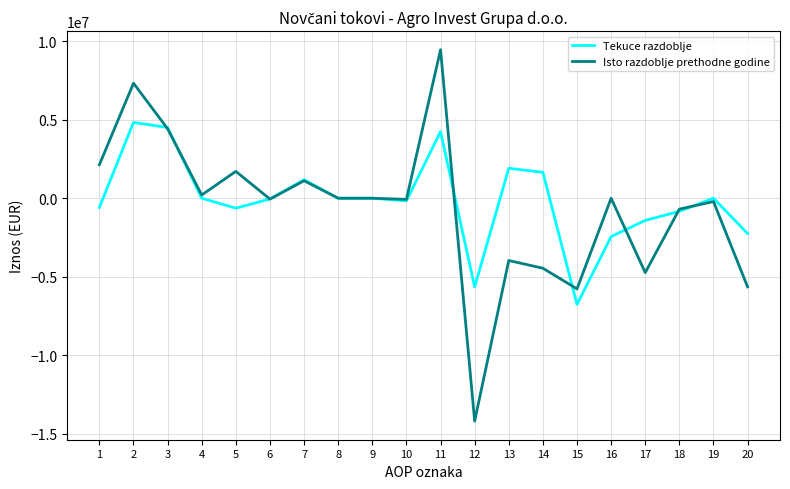

List the series in order of their overall mean, lowest first.

Isto razdoblje prethodne godine, Tekuce razdoblje